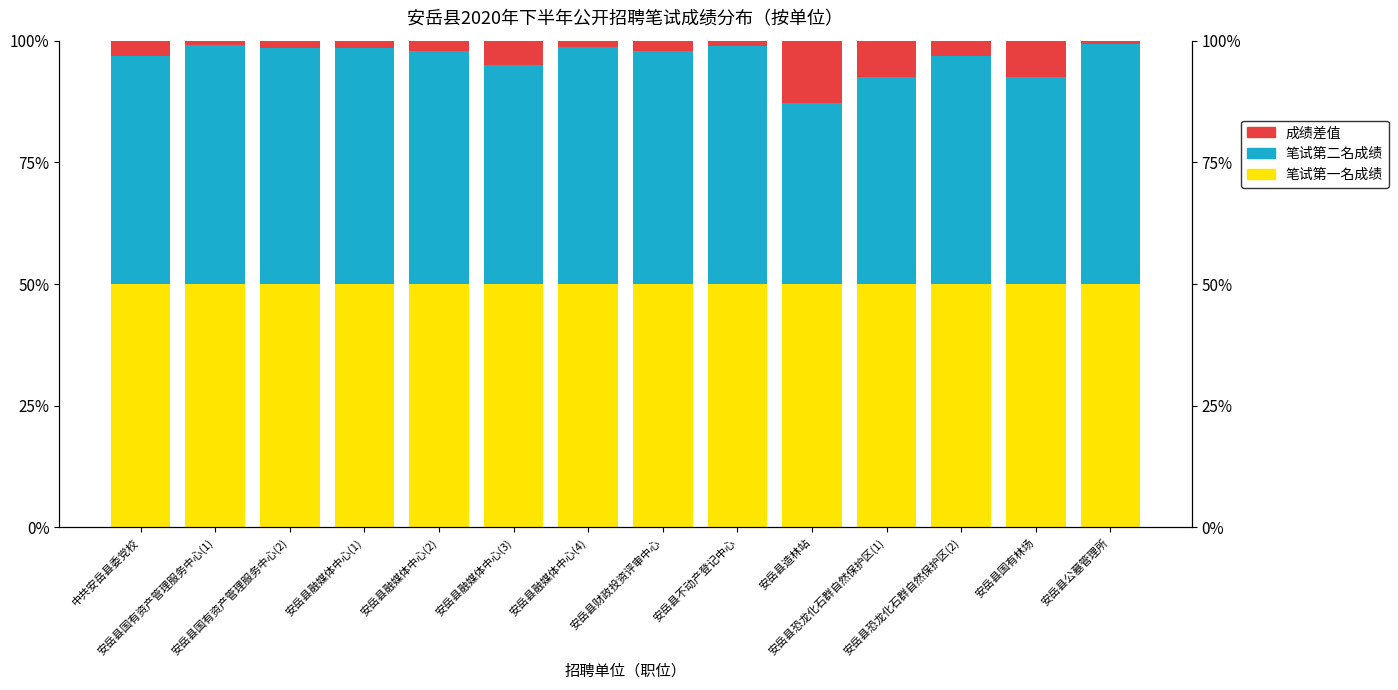

What is the label of the 2nd bar from the left?

安岳县国有资产管理服务中心(1)